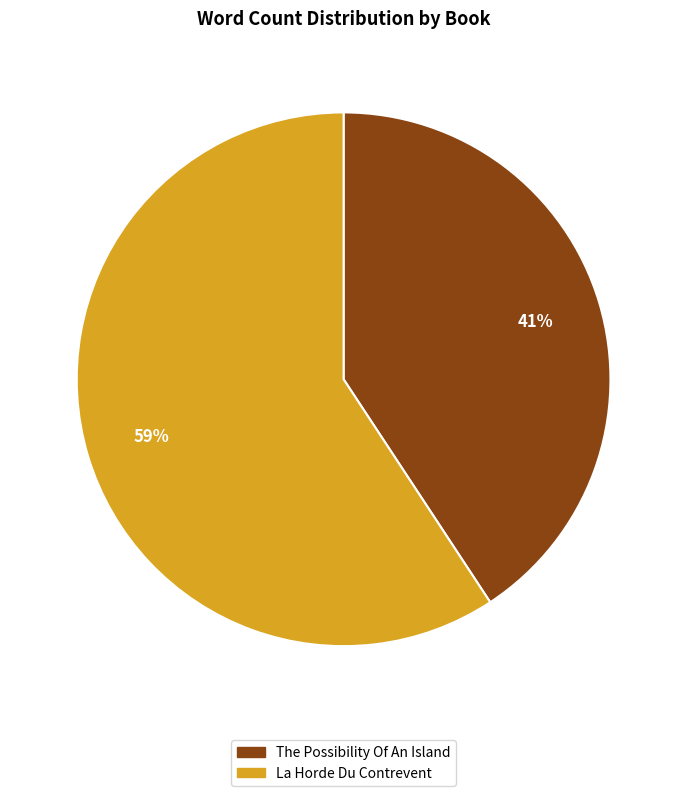

What is the largest slice in the pie chart?

La Horde Du Contrevent